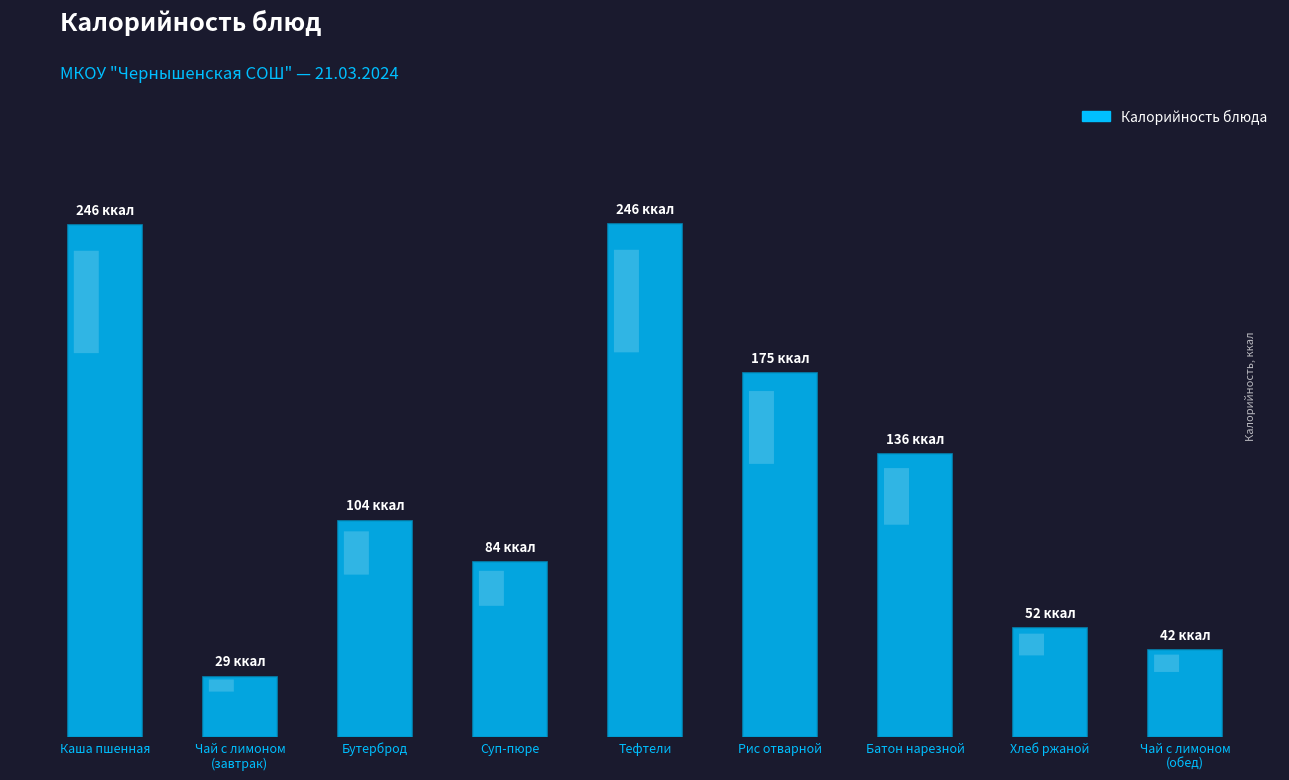

Does the chart contain any negative values?

No